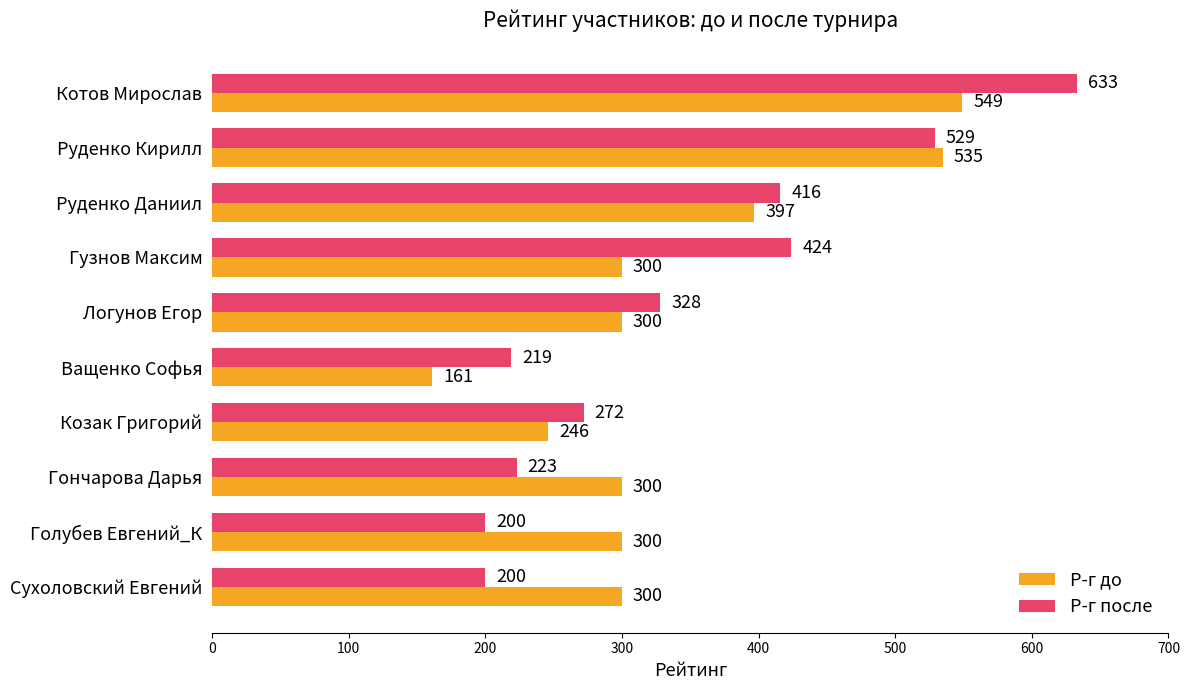

The value of Р-г после at Гончарова Дарья is 223. True or false?

True